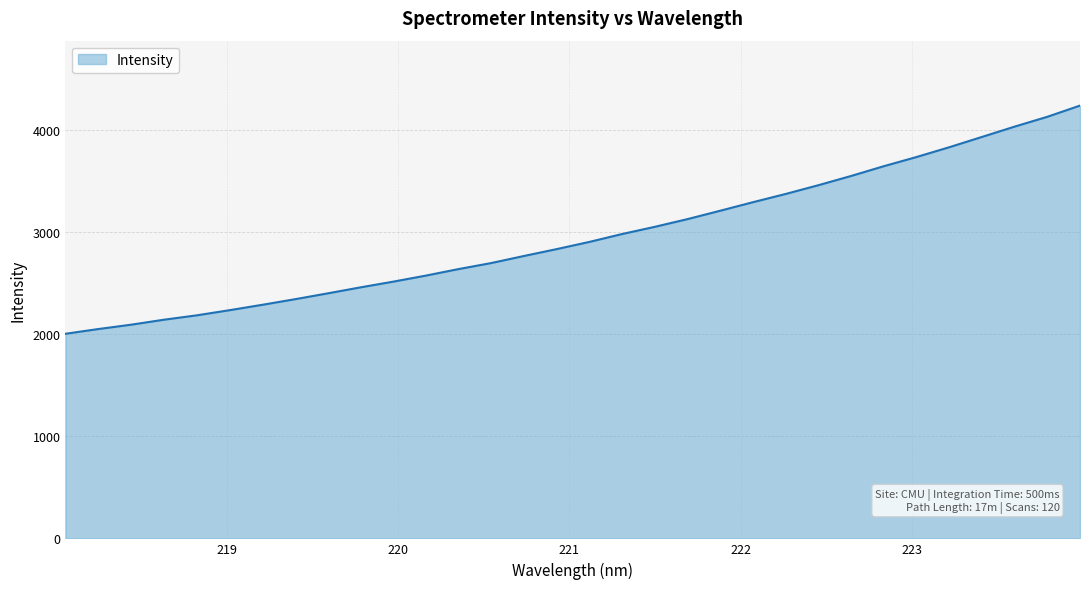

What is the difference between the maximum and minimum values?

2234.7